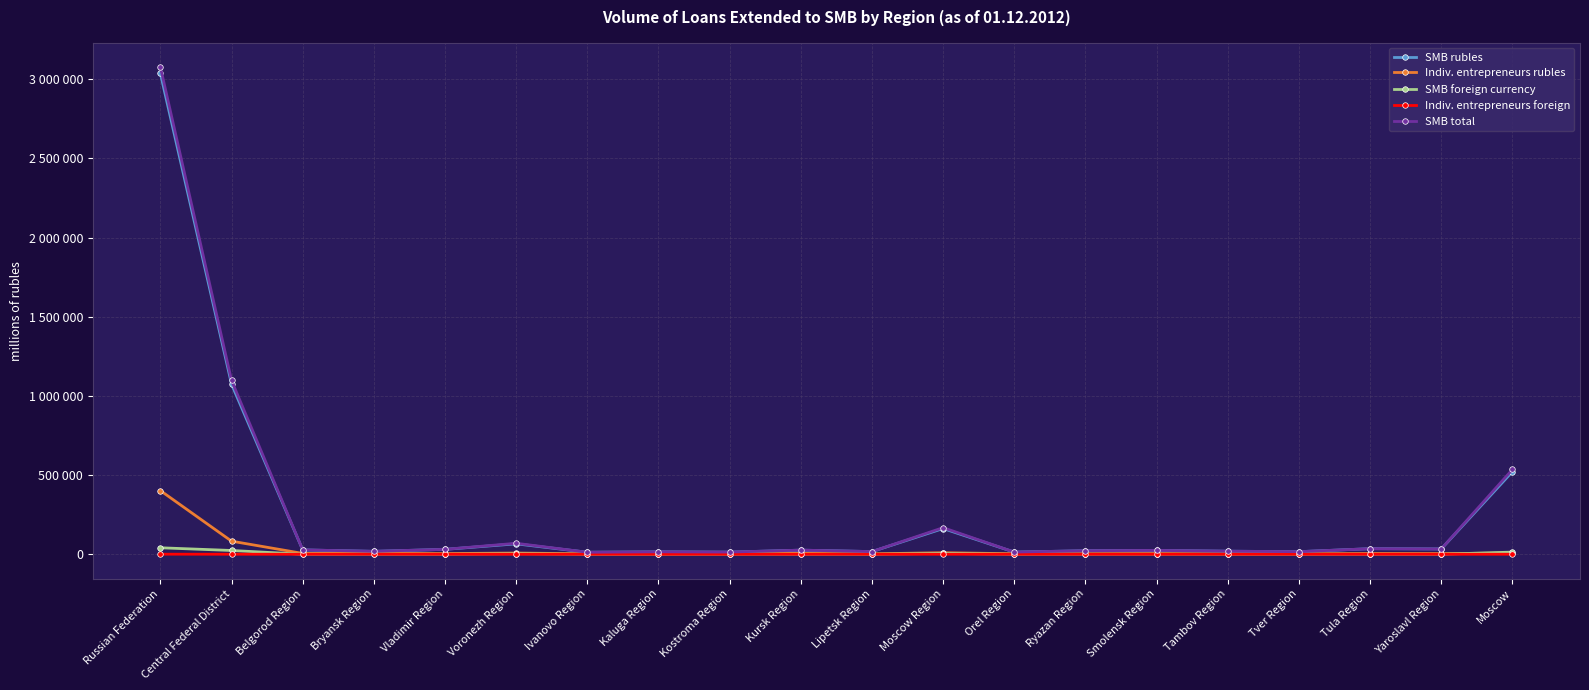

The Indiv. entrepreneurs foreign series shows 0 at Ivanovo Region. True or false?

True